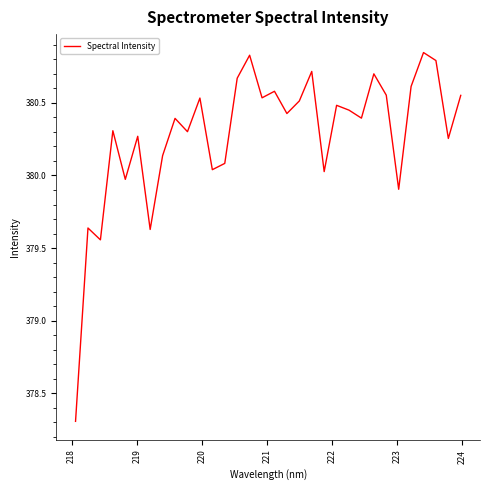

What is the minimum value shown in the chart?

378.3